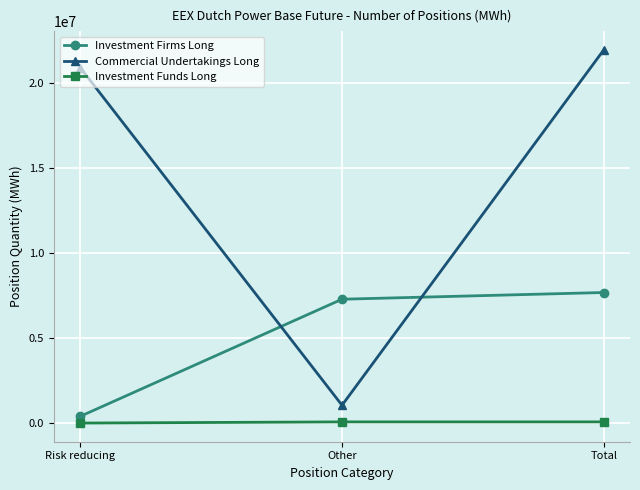

Is it true that Commercial Undertakings Long equals 20919721 at Risk reducing?

True